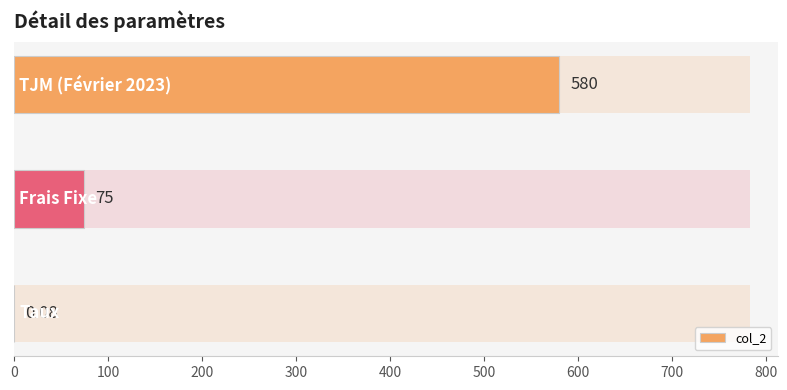

What is the value of the 2nd bar from the left?

75.0